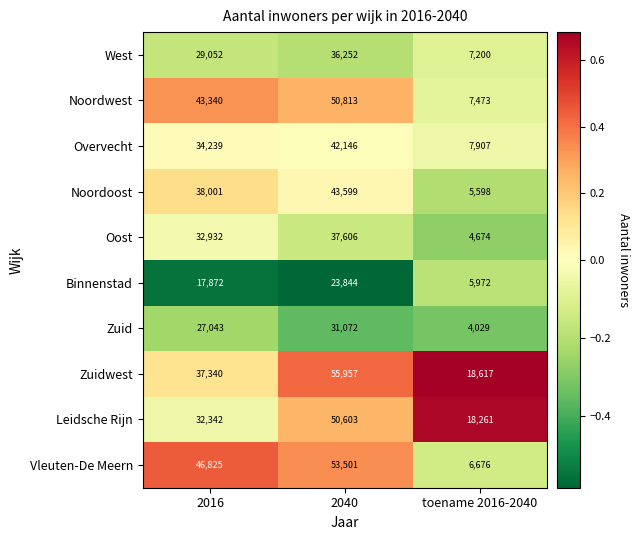

Reading right to left, transcribe all the data shown in this chart.

West: 7200	36252	29052
Noordwest: 7473	50813	43340
Overvecht: 7907	42146	34239
Noordoost: 5598	43599	38001
Oost: 4674	37606	32932
Binnenstad: 5972	23844	17872
Zuid: 4029	31072	27043
Zuidwest: 18617	55957	37340
Leidsche Rijn: 18261	50603	32342
Vleuten-De Meern: 6676	53501	46825